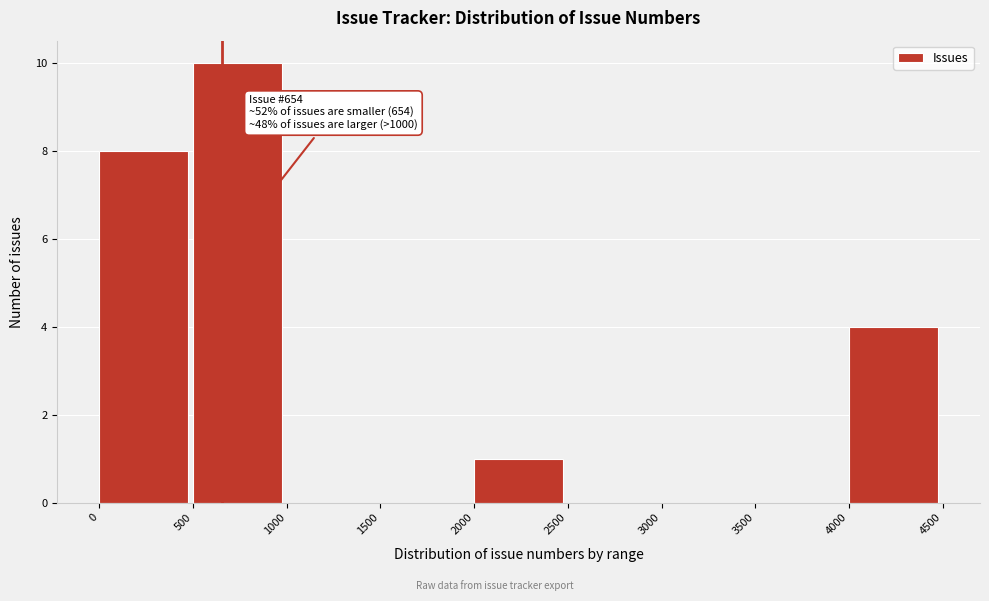

Over which range of the x-axis is the bar tallest?

500 to 1000